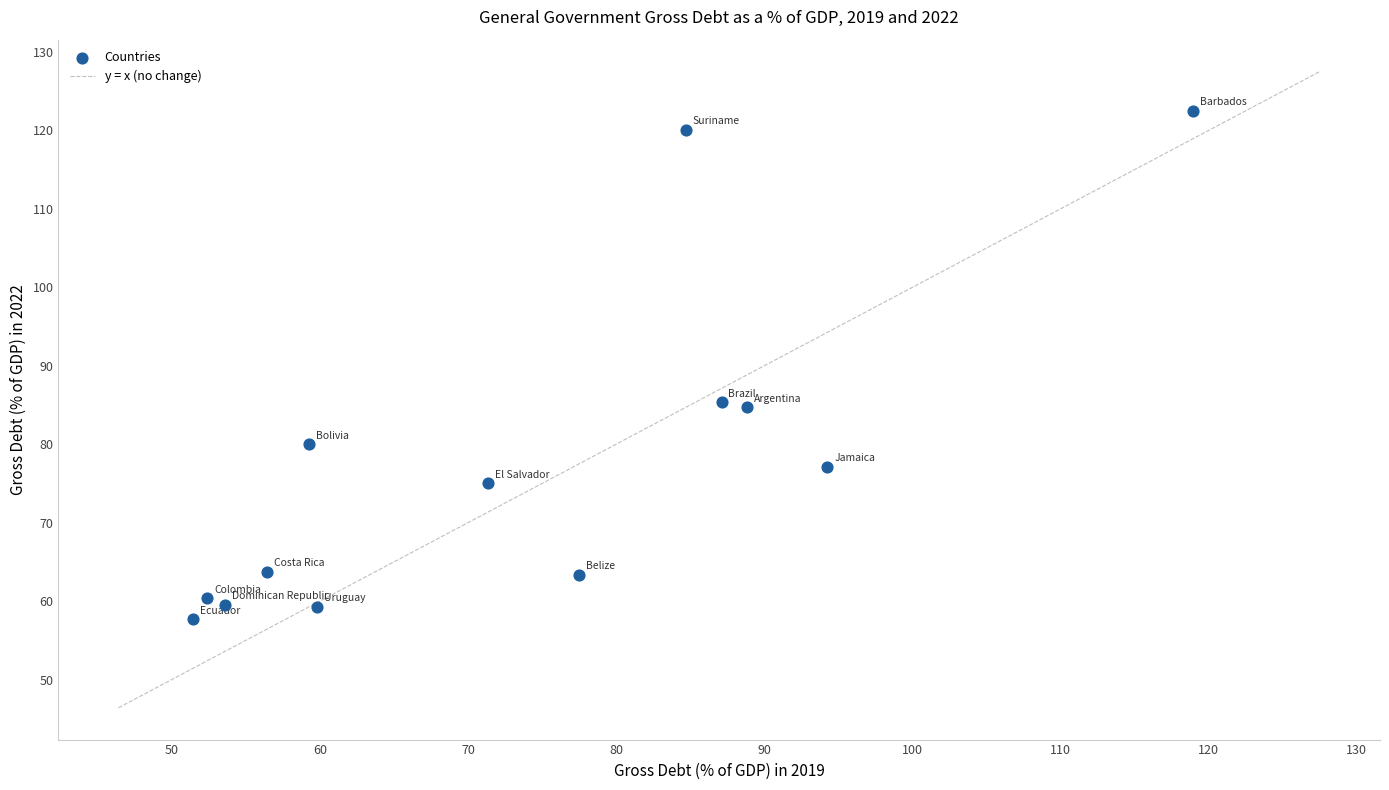

What is the range of X values (max minus min)?

67.5